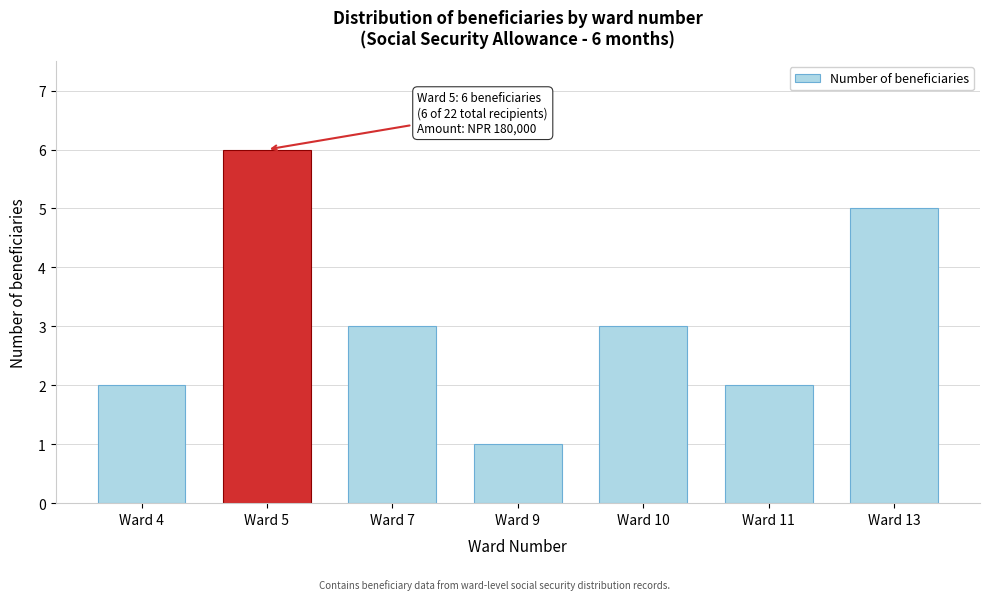

Reading right to left, list all the values displayed in this chart.

5	2	3	1	3	6	2